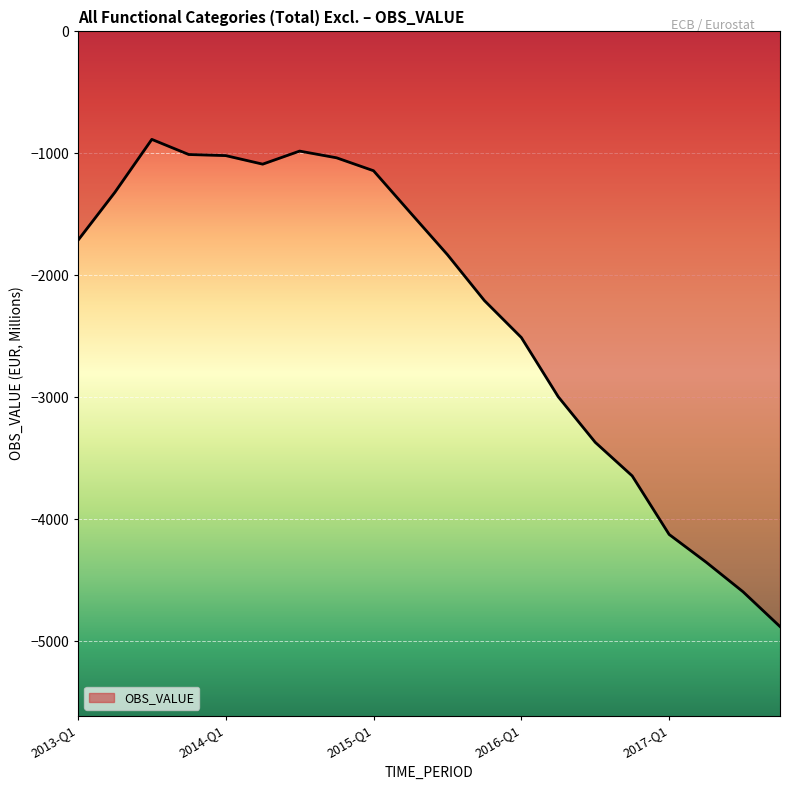

What is the greatest value displayed?

-885